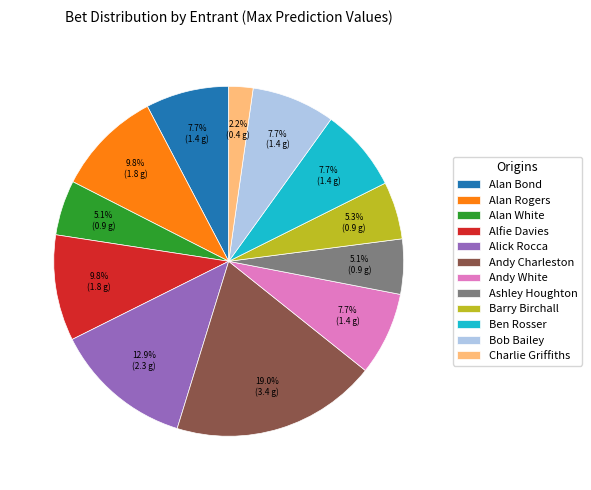

Does Ashley Houghton represent more than half of the total?

No